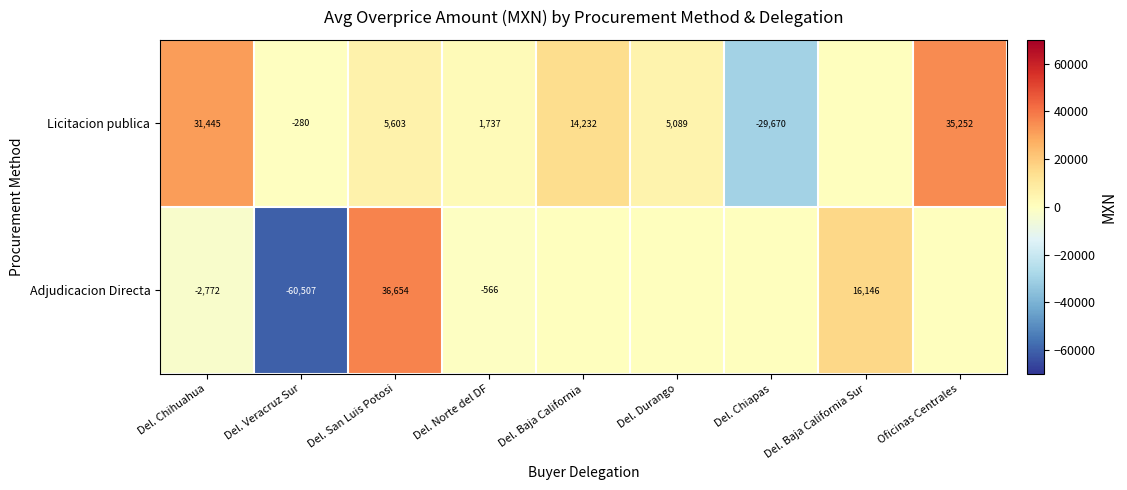

Count the number of categories in the chart.

9